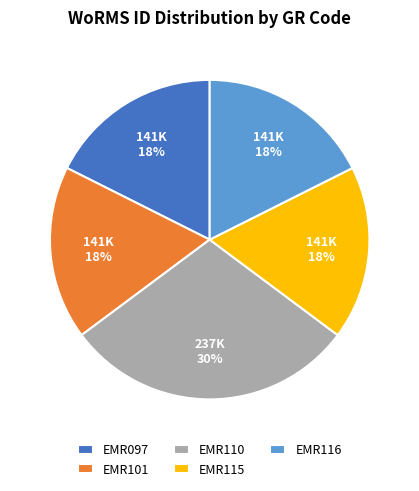

What is the ratio of the value at EMR116 to the value at EMR097?

1.0